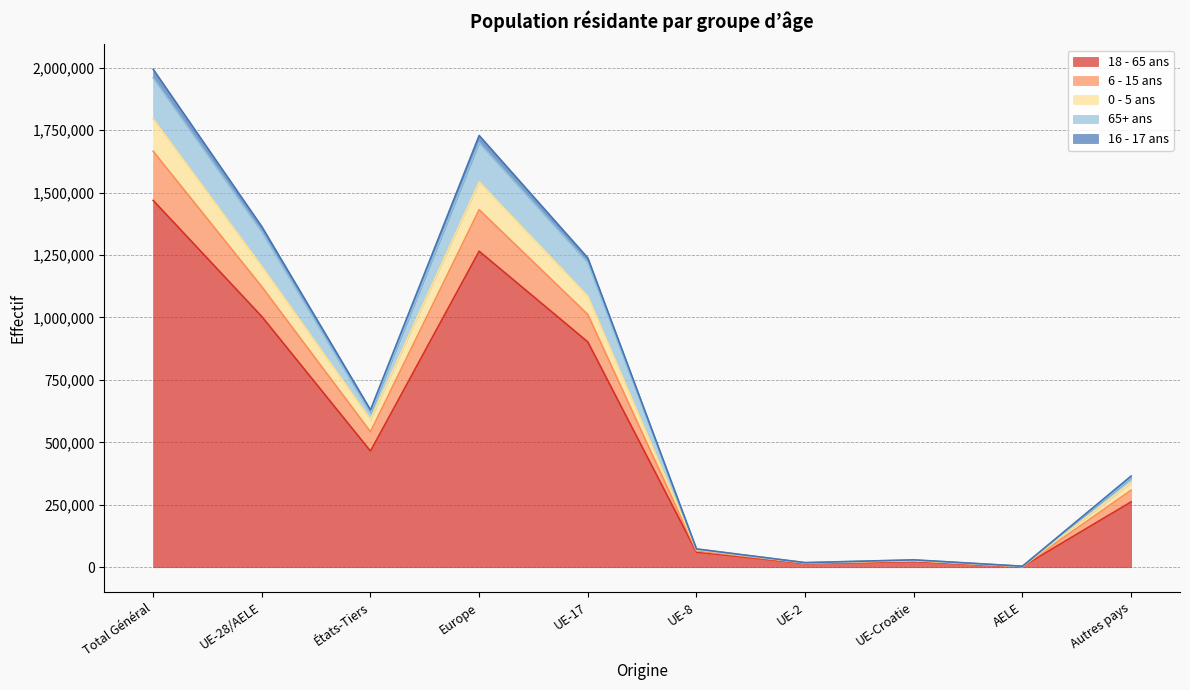

At which label does 0 - 5 ans reach its minimum?

AELE